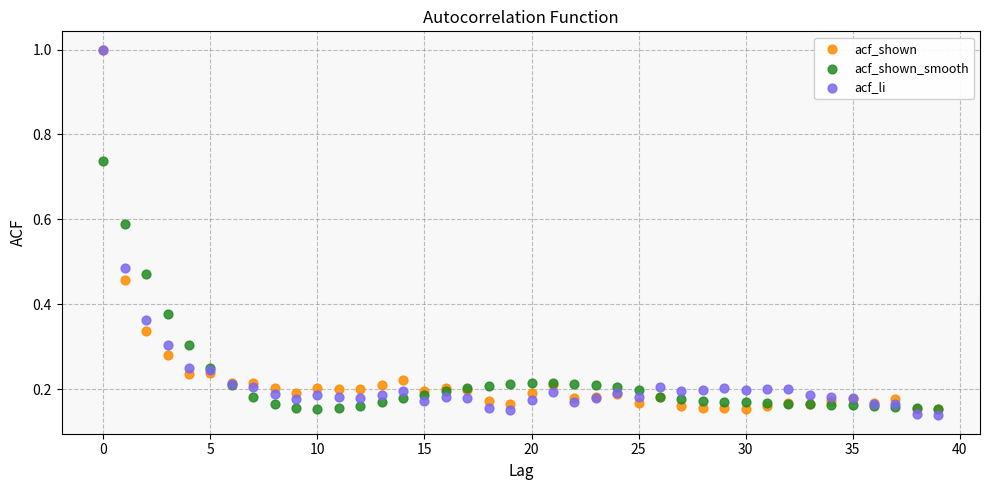

What are all the series names shown in the legend?

acf_shown, acf_shown_smooth, acf_li